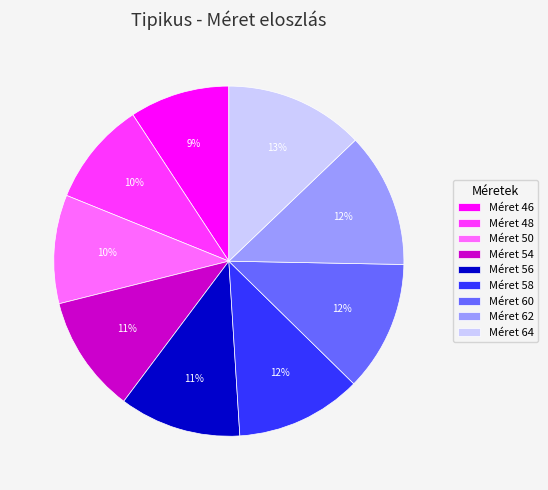

To the nearest percent, what is the difference between the Méret 58 and Méret 64 slice percentages?

1%